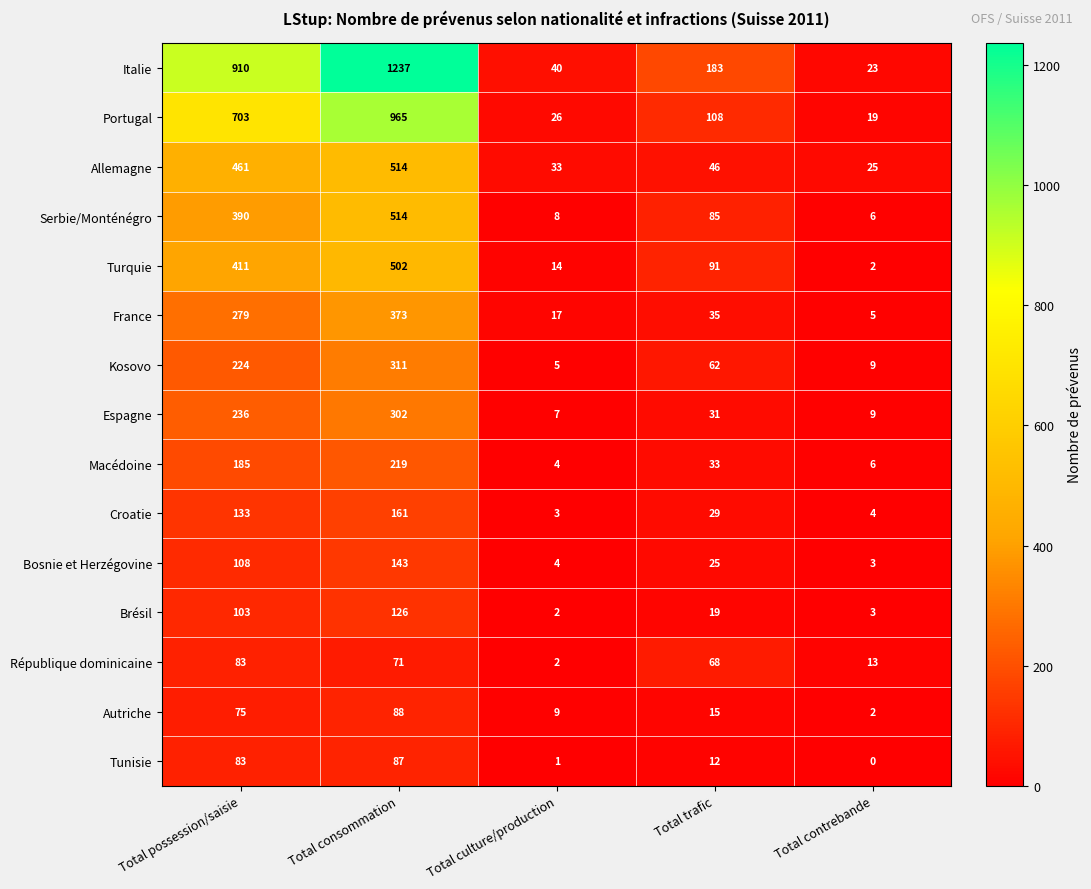

Where is Kosovo nearest to the value 158?

Total possession/saisie